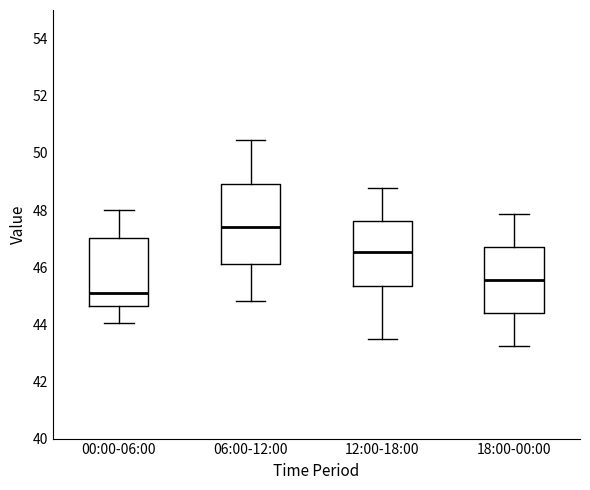

Reading left to right, transcribe this box plot: for each box, give where its median line is, the range the box spans, and where its two whiskers end, as read against the y-axis. The values are not printed on the chart, so give them approximately, as read against the axis.

00:00-06:00: median 45.2, box 44.6 to 47.0, whiskers 44.0 to 48.0
06:00-12:00: median 47.4, box 46.2 to 49.0, whiskers 44.8 to 50.4
12:00-18:00: median 46.6, box 45.4 to 47.6, whiskers 43.4 to 48.8
18:00-00:00: median 45.6, box 44.4 to 46.8, whiskers 43.2 to 47.8